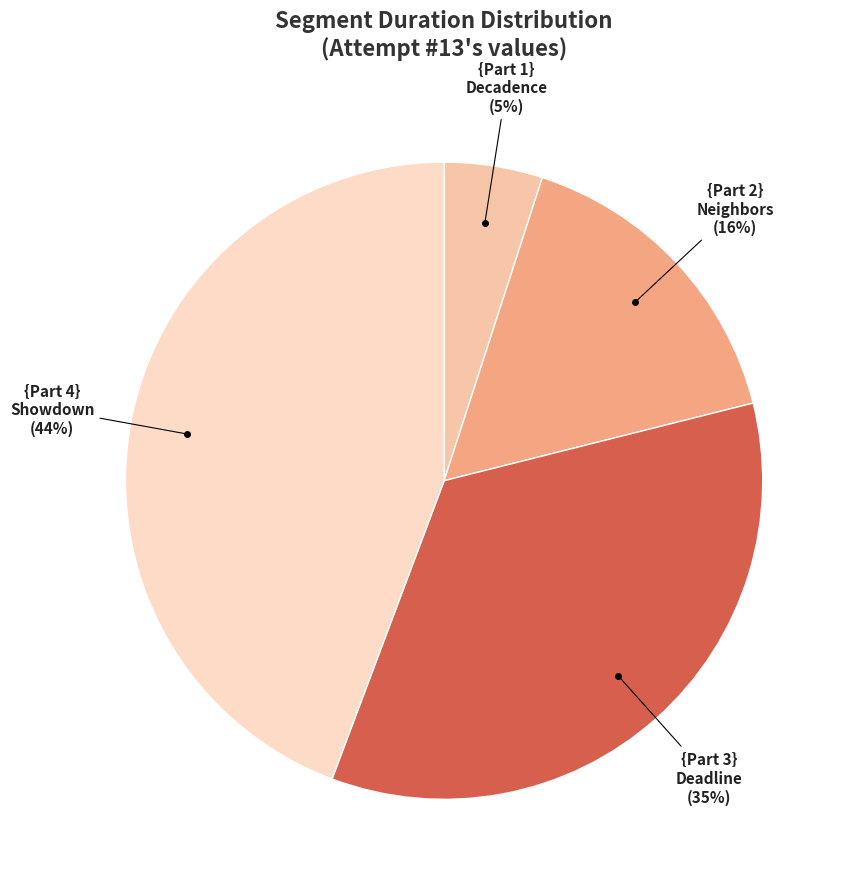

Which has a higher value, {Part 3} Deadline or {Part 4} Showdown?

{Part 4} Showdown